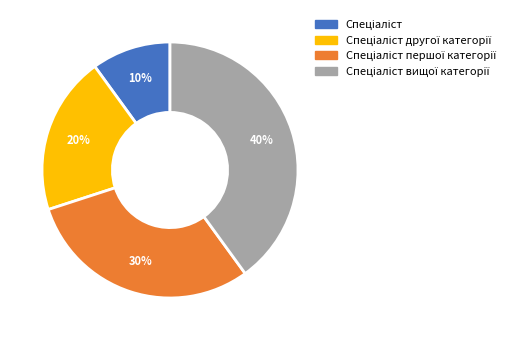

Is there any slice that represents more than half of the pie?

No